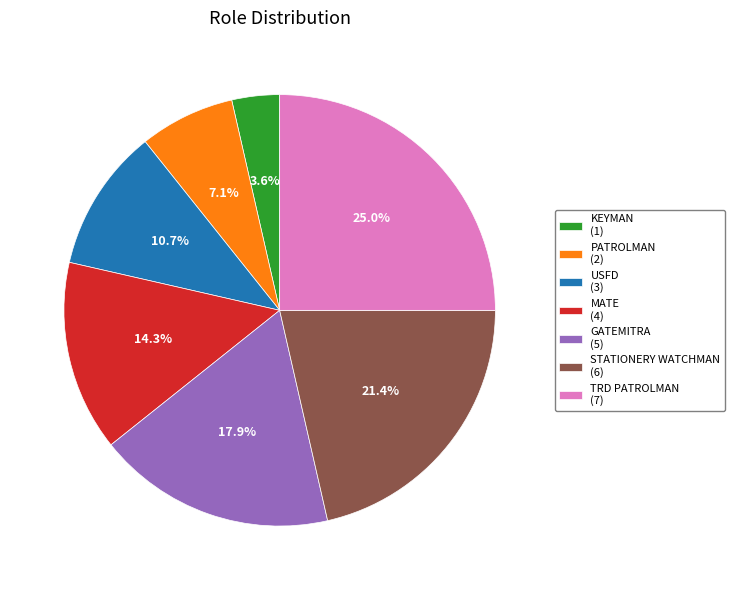

To the nearest percent, what is the difference between the largest and smallest slice percentages?

21%